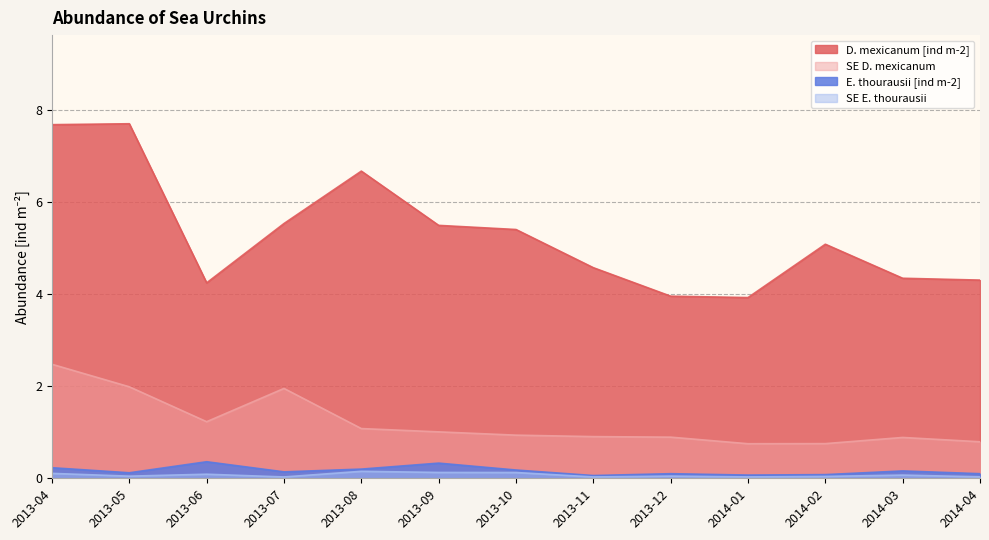

Where is the first local minimum for E. thourausii [ind m-2]?

2013-05